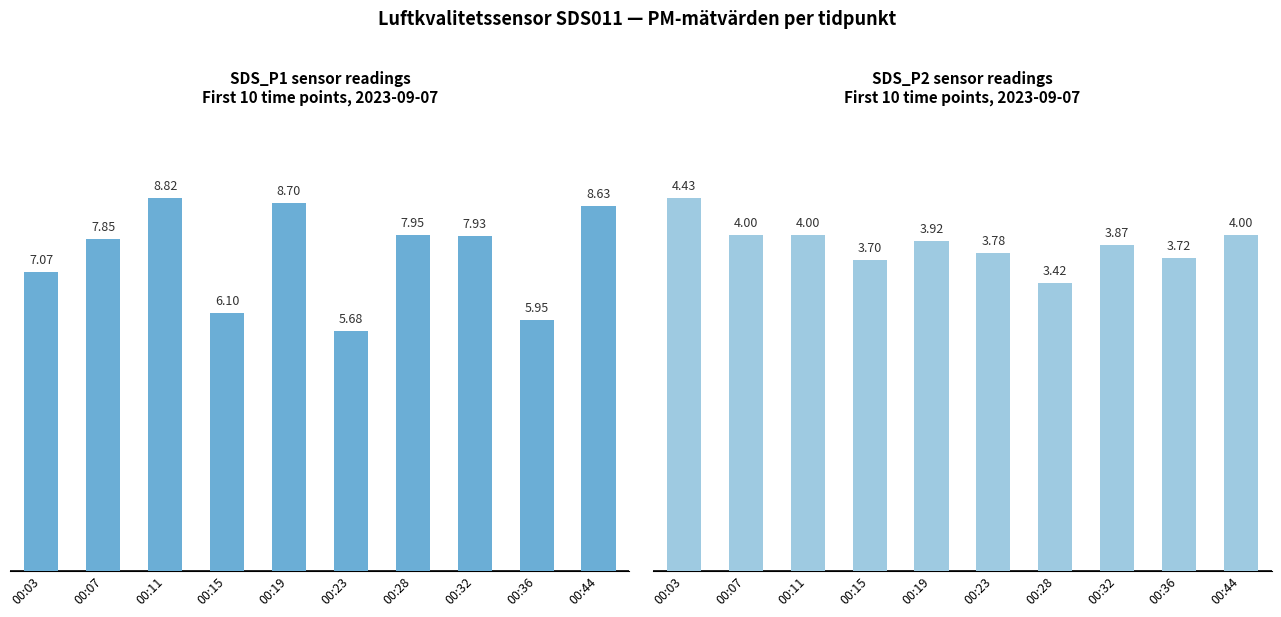

Reading left to right, transcribe all the data shown in this chart.

SDS_P1: 00:03=7.1	00:07=7.8	00:11=8.8	00:15=6.1	00:19=8.7	00:23=5.7	00:28=8.0	00:32=7.9	00:36=6.0	00:44=8.6
SDS_P2: 00:03=4.4	00:07=4.0	00:11=4.0	00:15=3.7	00:19=3.9	00:23=3.8	00:28=3.4	00:32=3.9	00:36=3.7	00:44=4.0